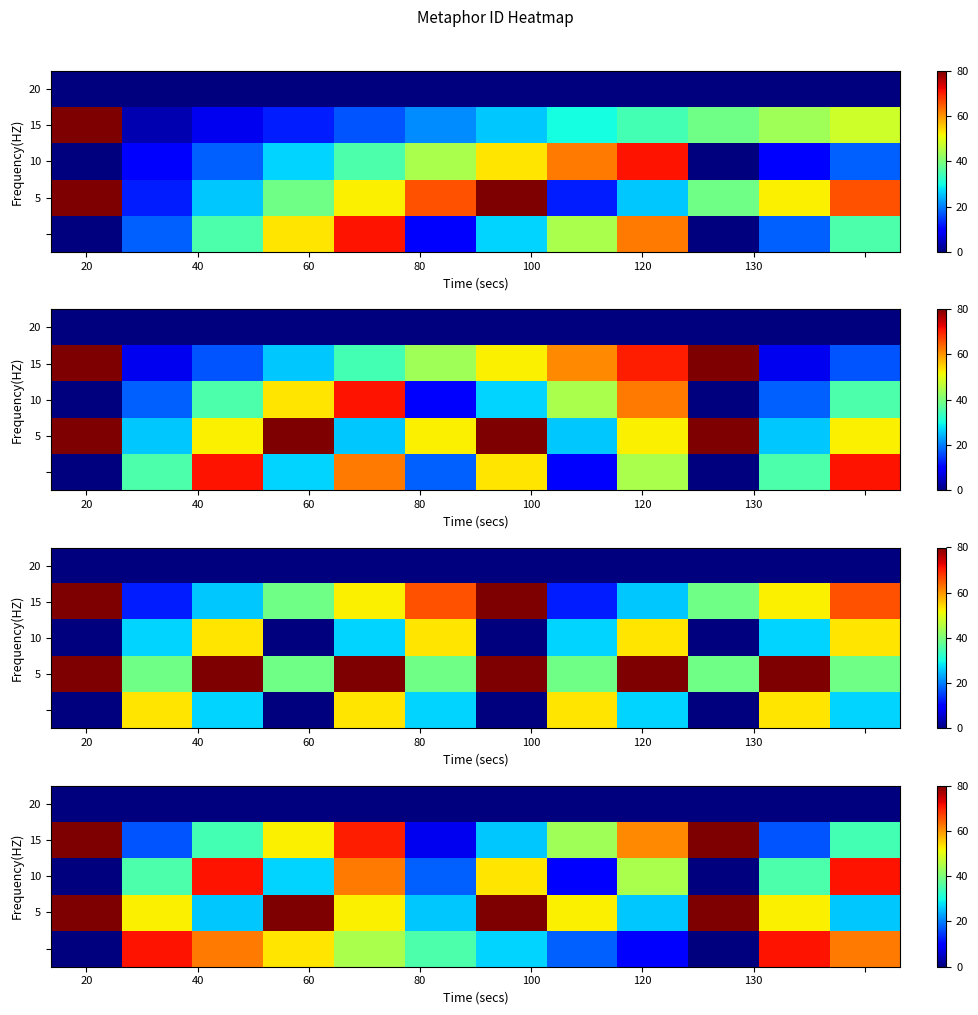

At how many categories does at least one series exceed 22?

12